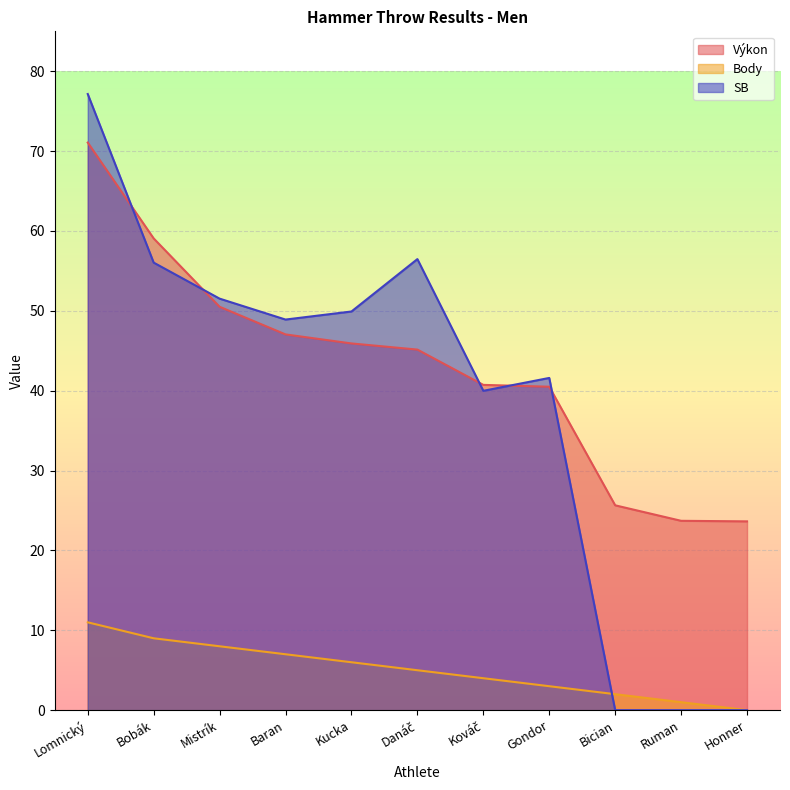

What is the sum of all Body values?

56.0